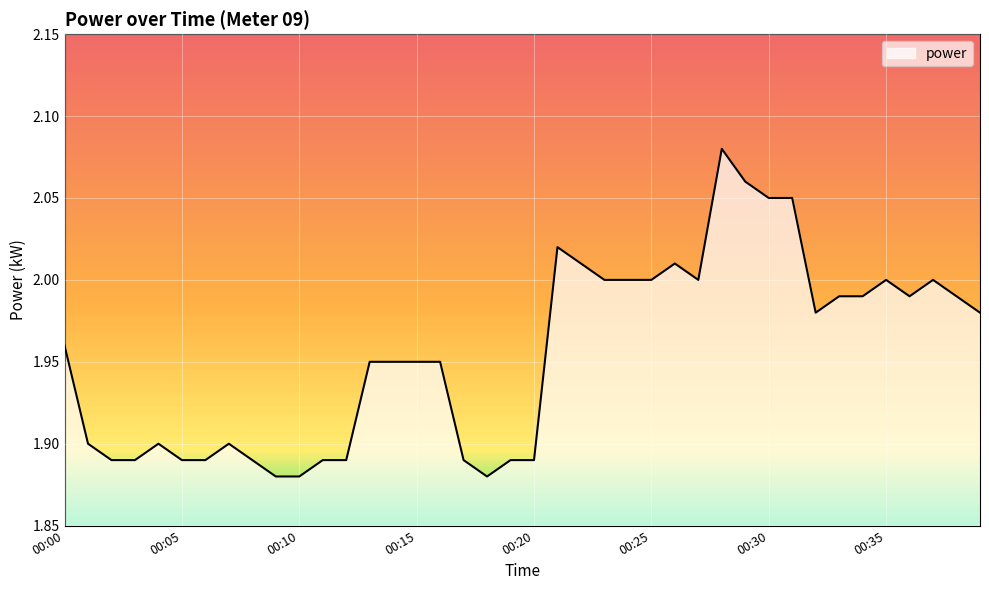

How many lines are shown in the chart?

1